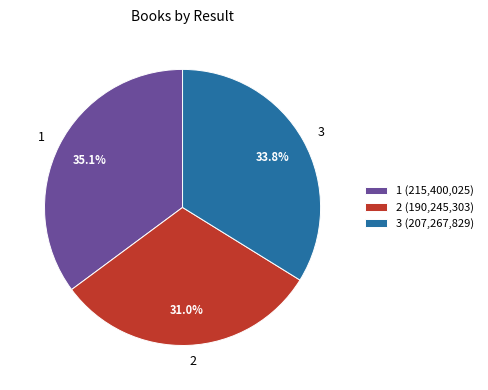

Which category has the smallest portion of the pie?

2